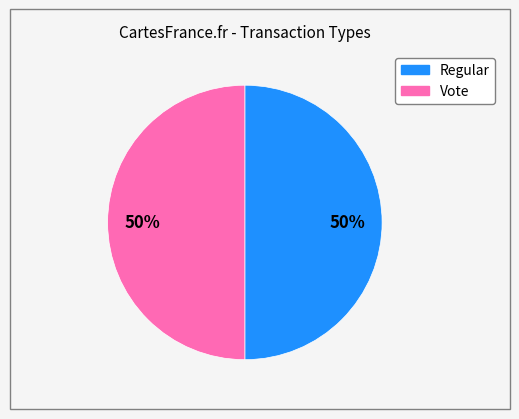

To the nearest percent, what percentage of the pie is Vote?

50%